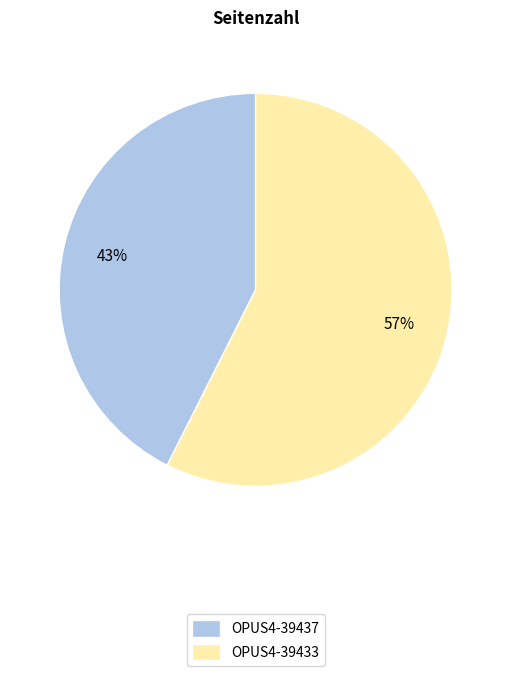

Is it true that OPUS4-39433 is 43% of the pie?

False